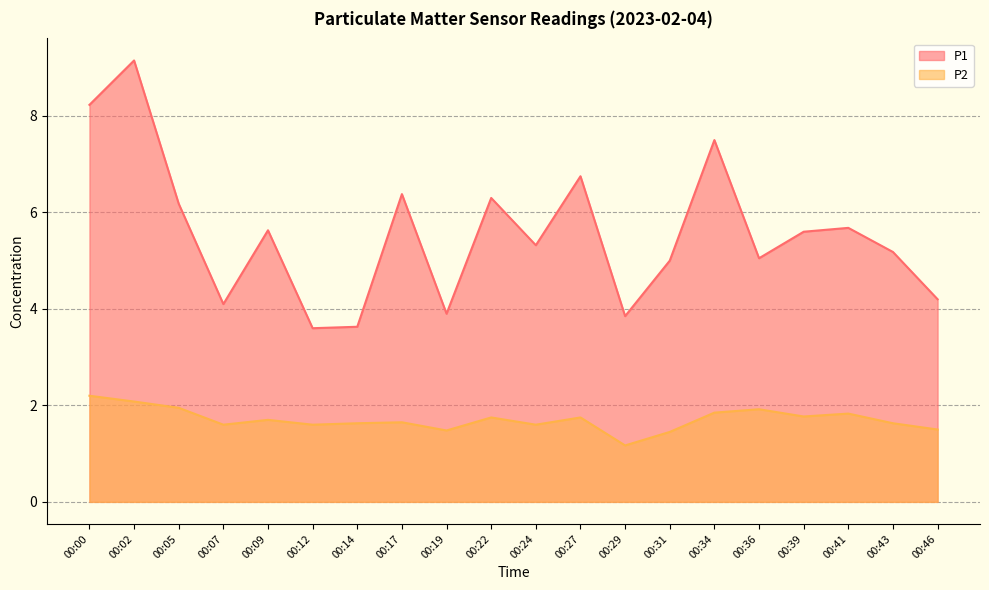

What is the difference between the maximum and second lowest values in the P2 series?

0.8